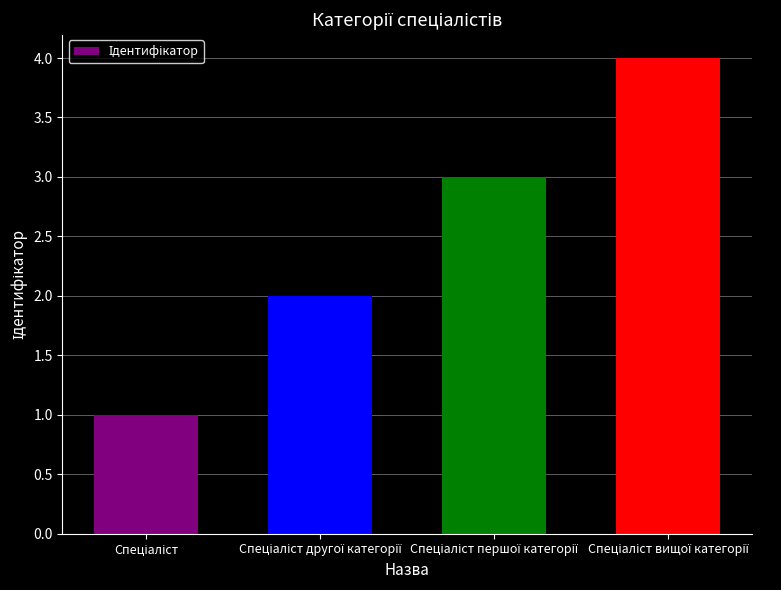

What is the sum of all values?

10